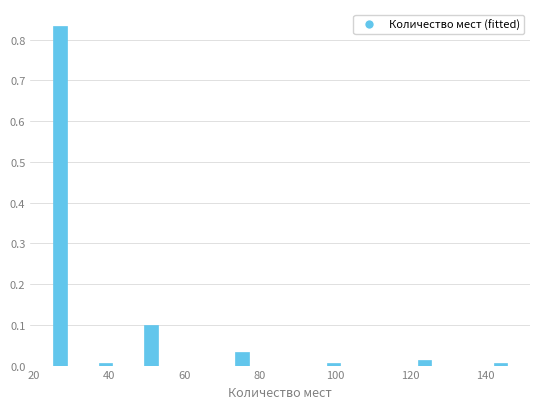

Around what value on the x-axis is the tallest bar? Give the approximate position of its centre, as read against the axis.

28